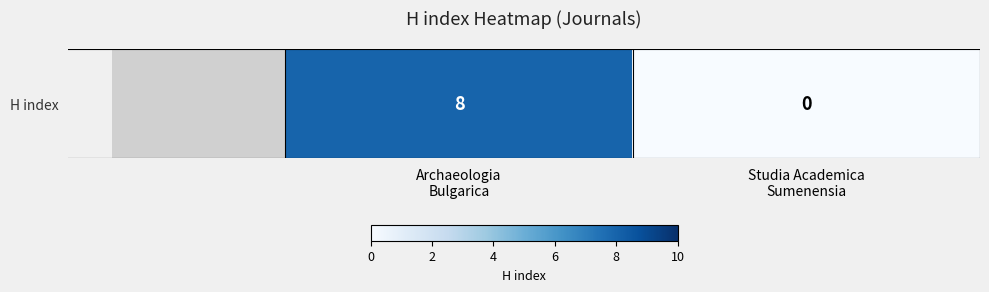

What is the maximum value shown in the chart?

8